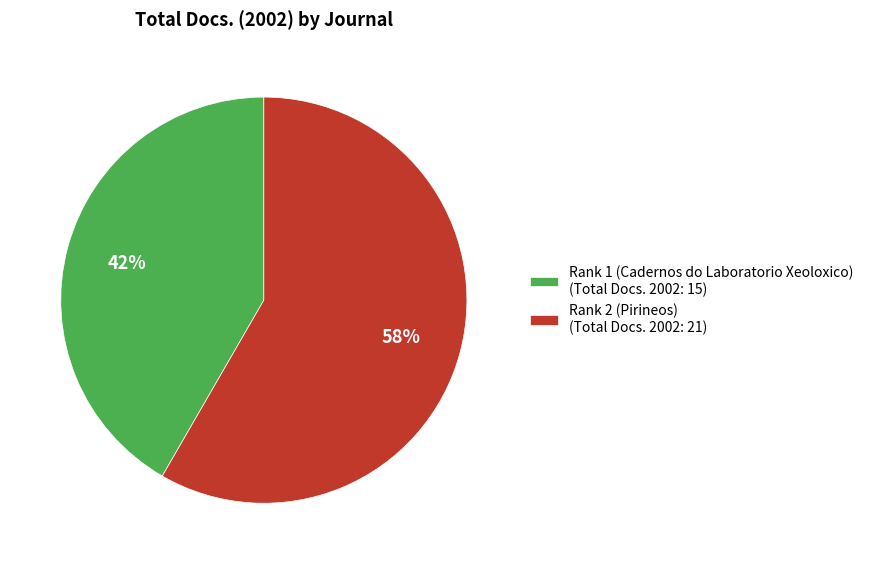

To the nearest percent, what is the combined percentage of Rank 2 (Pirineos) and Rank 1 (Cadernos do Laboratorio Xeoloxico)?

100%